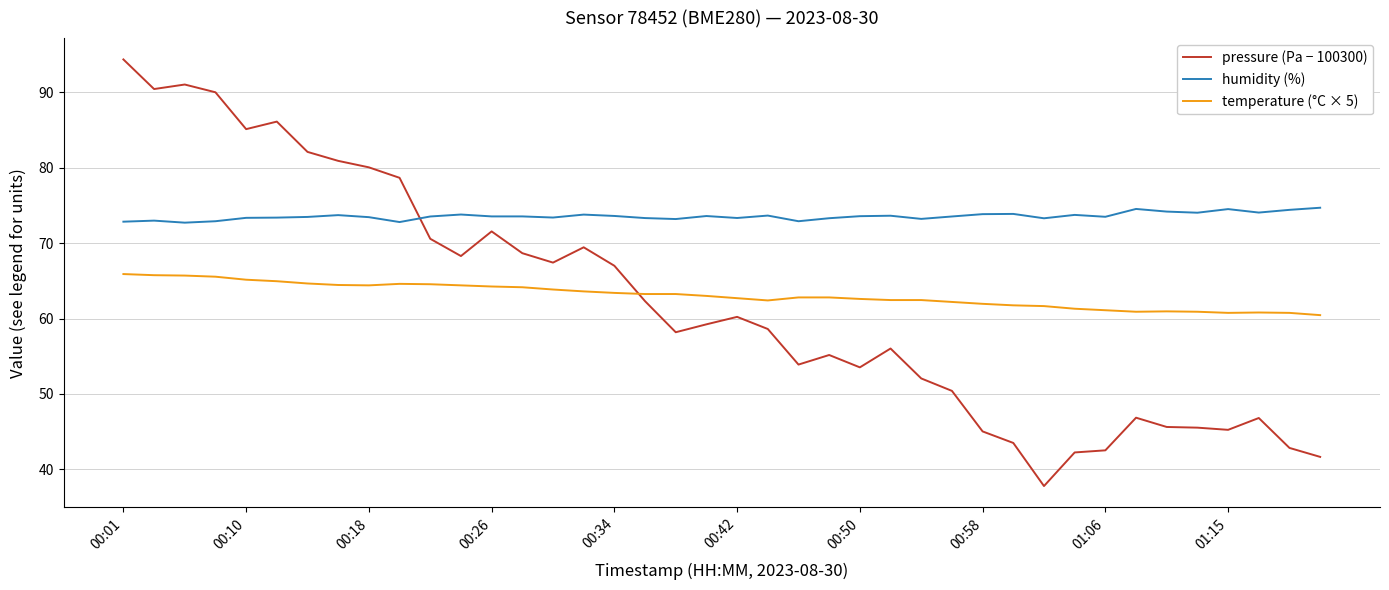

What are all the series names shown in the legend?

pressure (Pa − 100300), humidity (%), temperature (°C × 5)